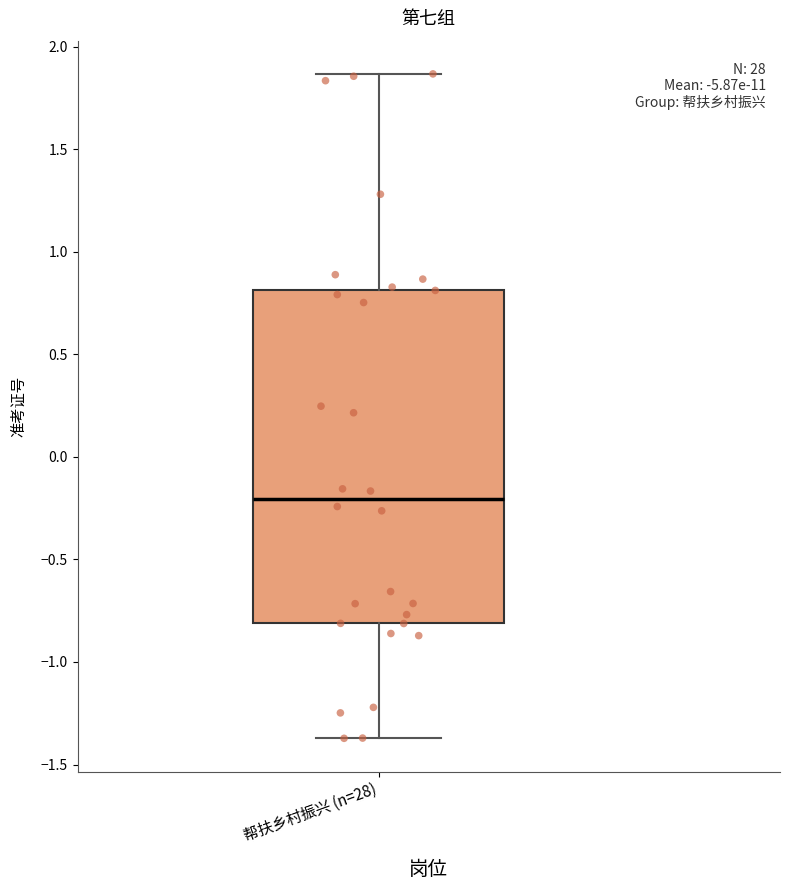

Where does the median line of the box for 帮扶乡村振兴 (n=28) sit on the y-axis? The values are not printed on the chart, so give them approximately, as read against the axis.

-0.20